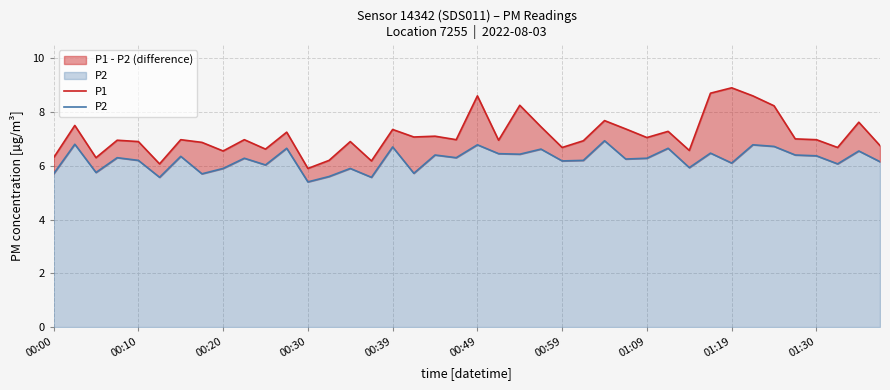

In P2, how many points are higher than both neighbors (excluding endpoints)?

15